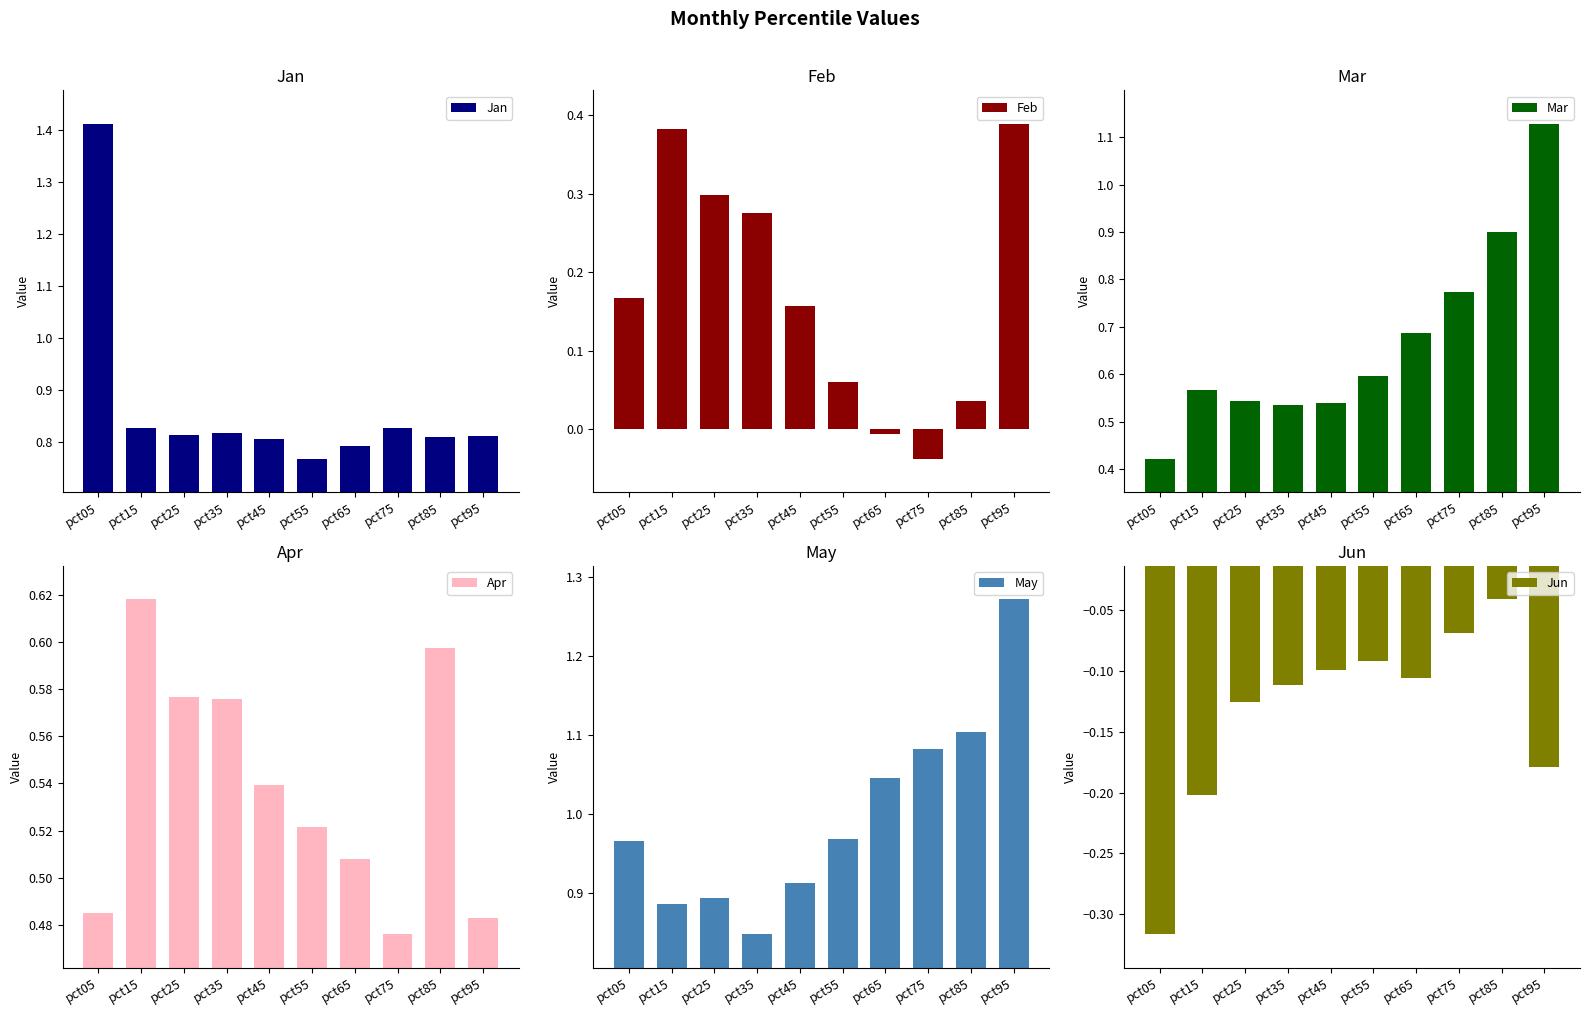

What is the difference between the Feb values at pct95 and pct75?

0.4